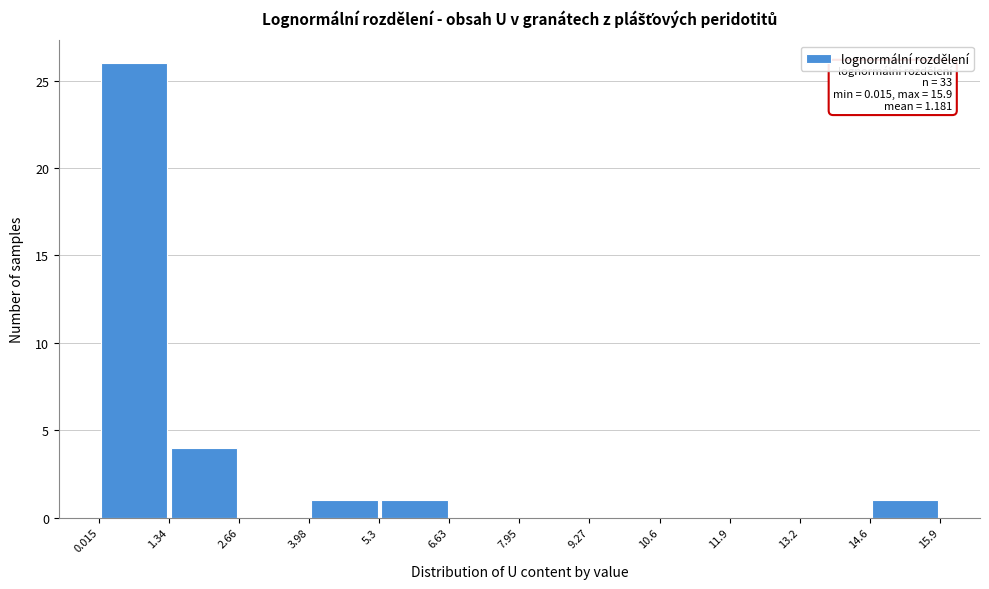

Over which range of the x-axis is the bar tallest?

0.015 to 1.34